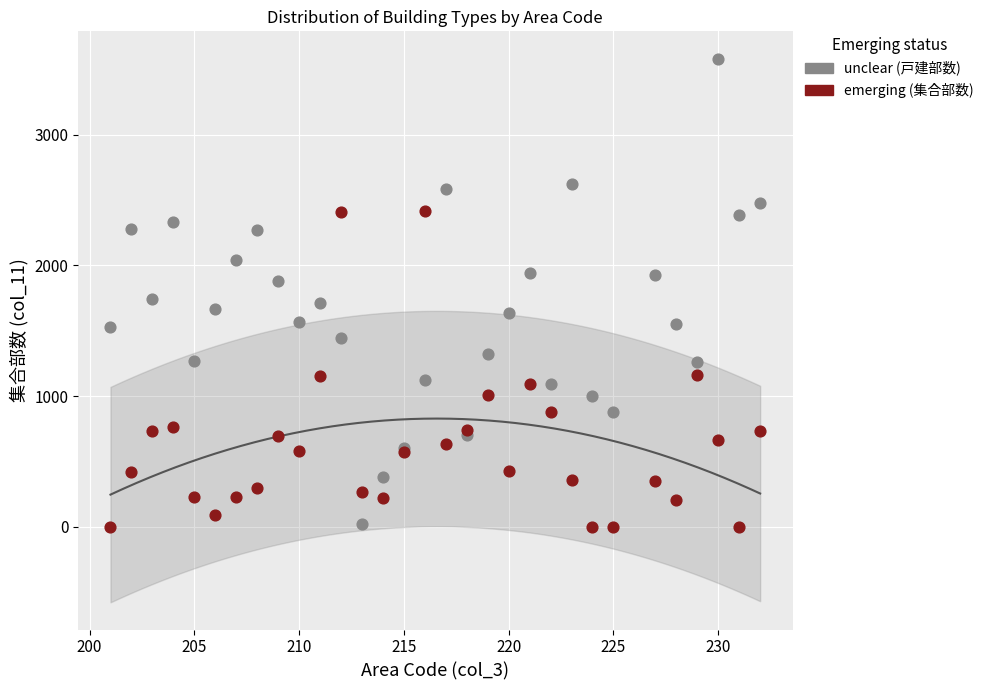

What are all the series names shown in the legend?

unclear (戸建部数), emerging (集合部数)